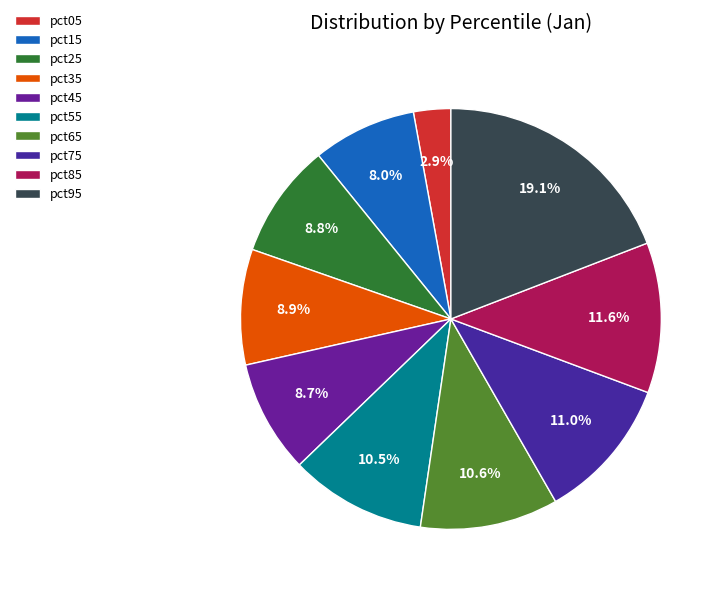

To the nearest percent, what is the combined percentage of pct55 and pct45?

19%